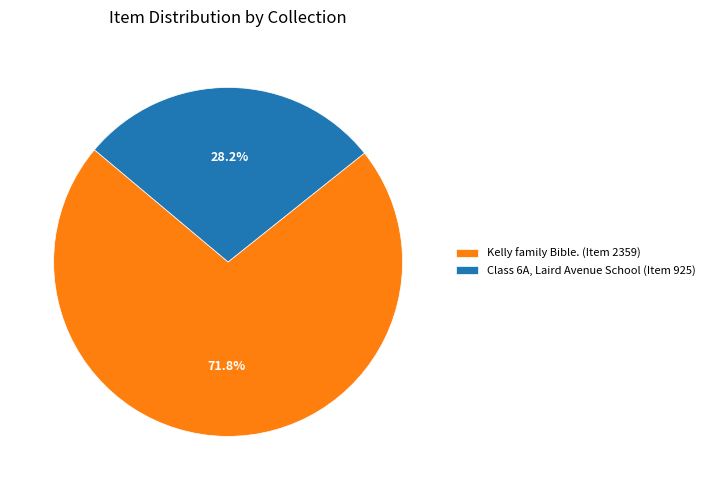

How many segments does this pie chart have?

2